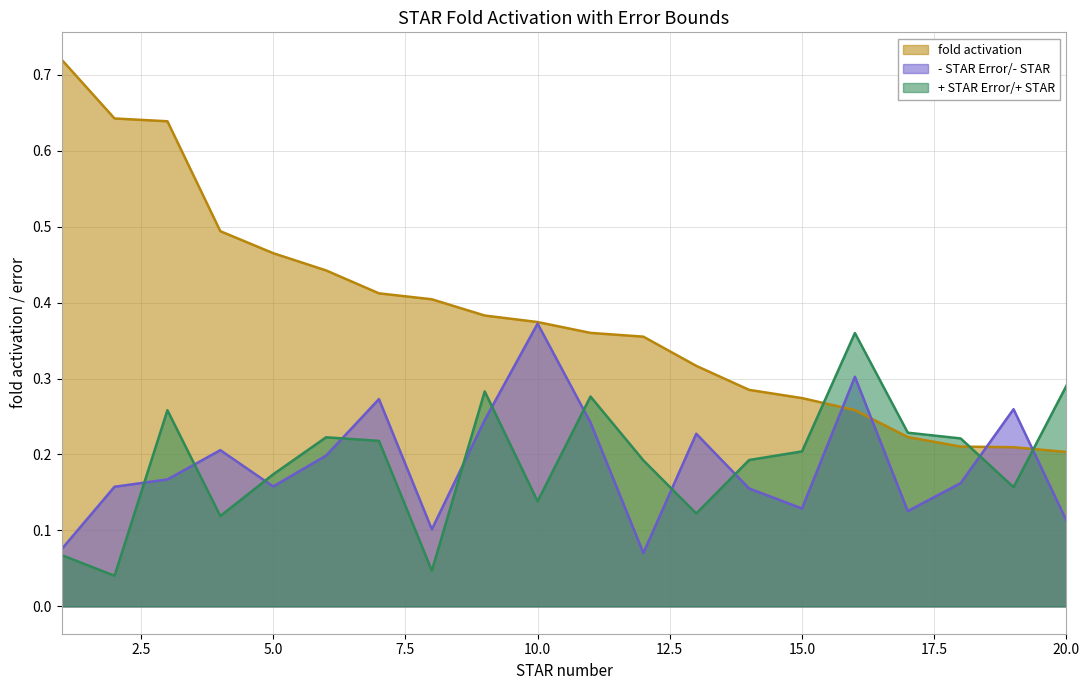

Which series has the widest spread of values?

fold activation